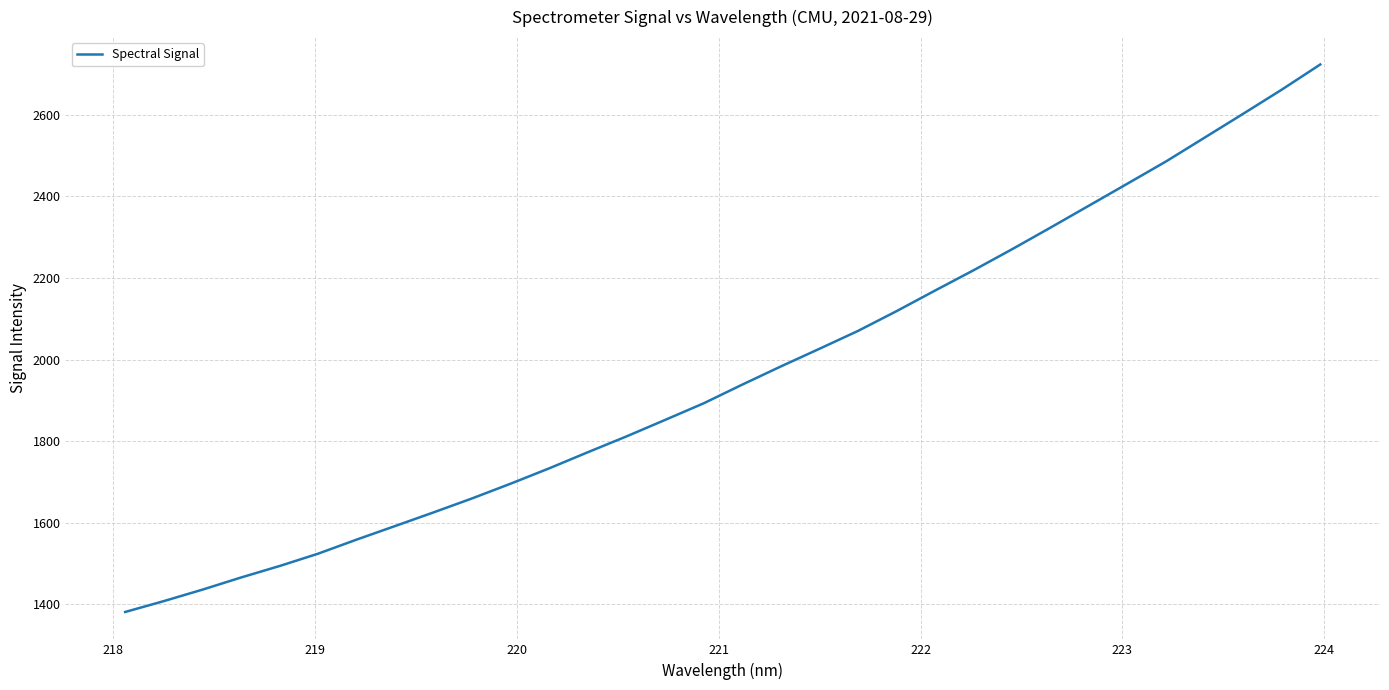

What is the smallest value displayed?

1380.7